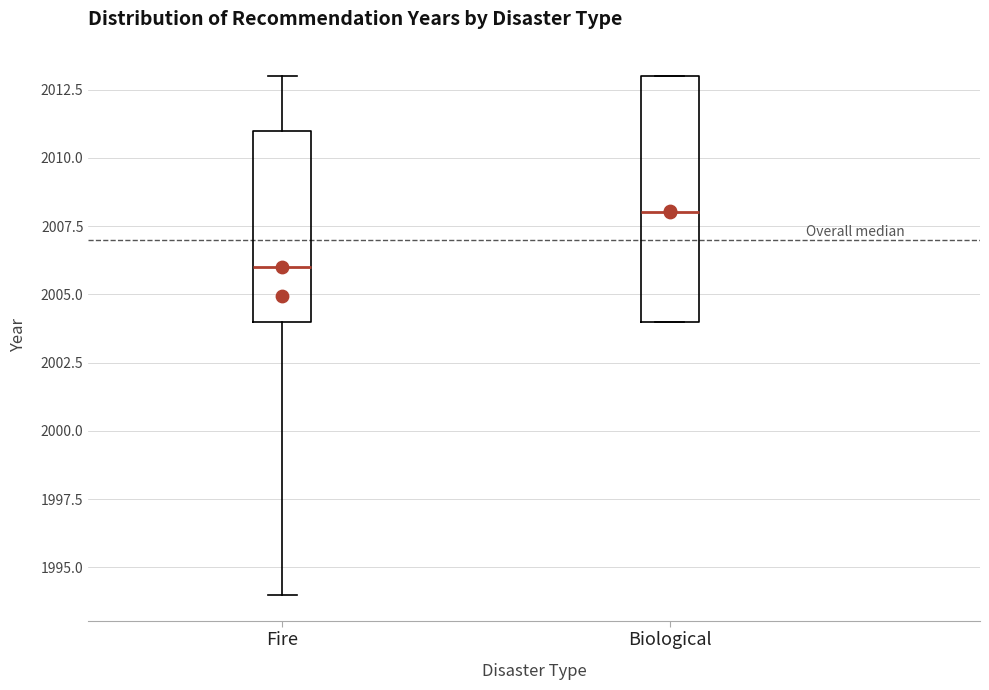

Reading left to right, transcribe this box plot: for each box, give where its median line is, the range the box spans, and where its two whiskers end, as read against the y-axis. The values are not printed on the chart, so give them approximately, as read against the axis.

Fire: median 2006, box 2004 to 2011, whiskers 1994 to 2013
Biological: median 2008, box 2004 to 2013, whiskers 2004 to 2013